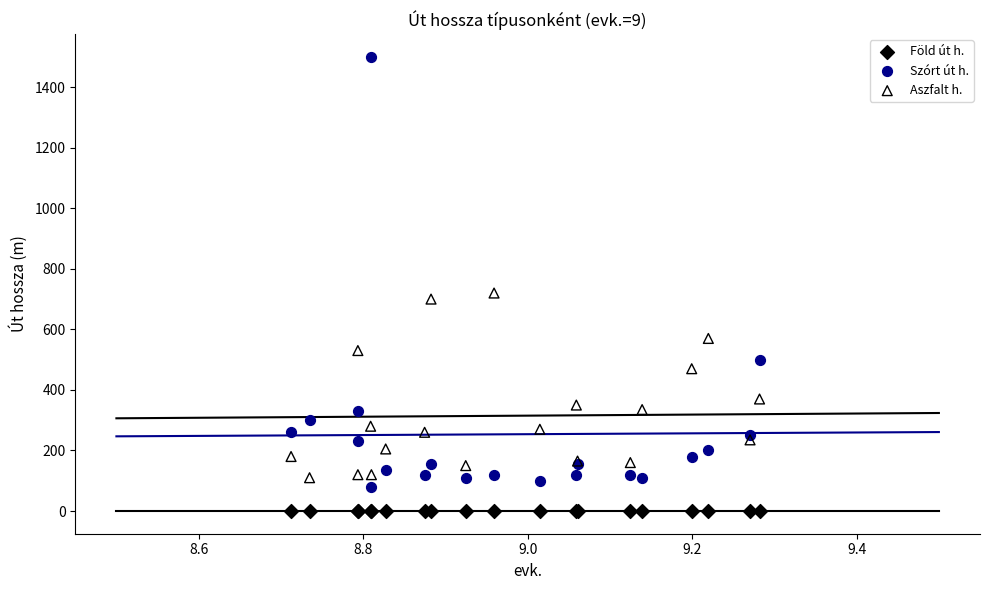

Which series reaches the minimum Y coordinate?

Föld út h.